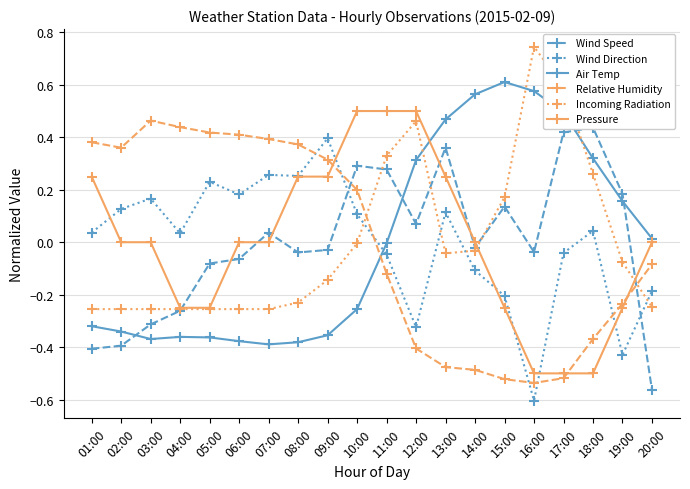

The value of Pressure at 13:00 is 0.1. True or false?

False